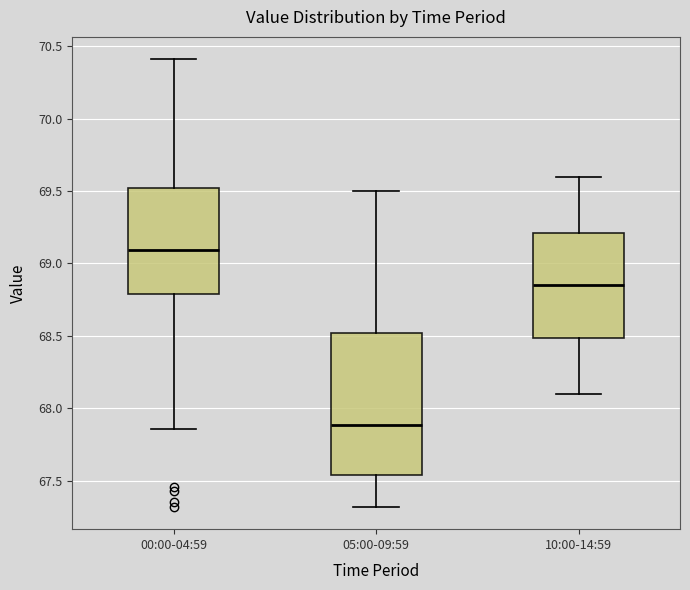

Reading left to right, transcribe this box plot: for each box, give where its median line is, the range the box spans, and where its two whiskers end, as read against the y-axis. The values are not printed on the chart, so give them approximately, as read against the axis.

00:00-04:59: median 69.10, box 68.80 to 69.50, whiskers 67.85 to 70.40
05:00-09:59: median 67.90, box 67.55 to 68.50, whiskers 67.30 to 69.50
10:00-14:59: median 68.85, box 68.50 to 69.20, whiskers 68.10 to 69.60